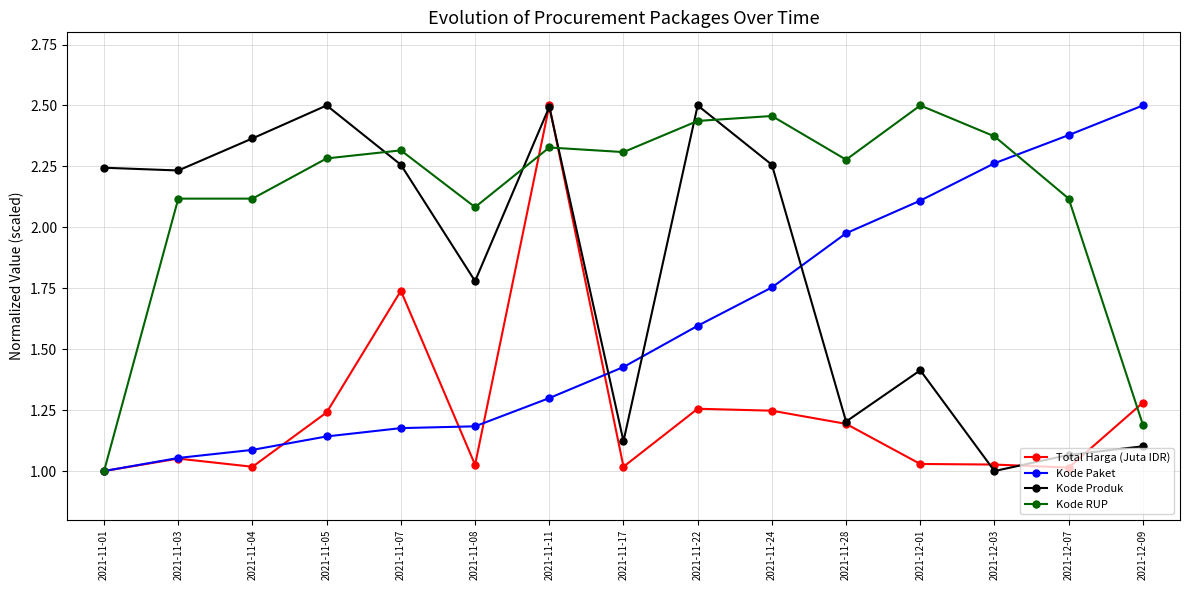

What is the total value across all series at 2021-12-09?

6.1